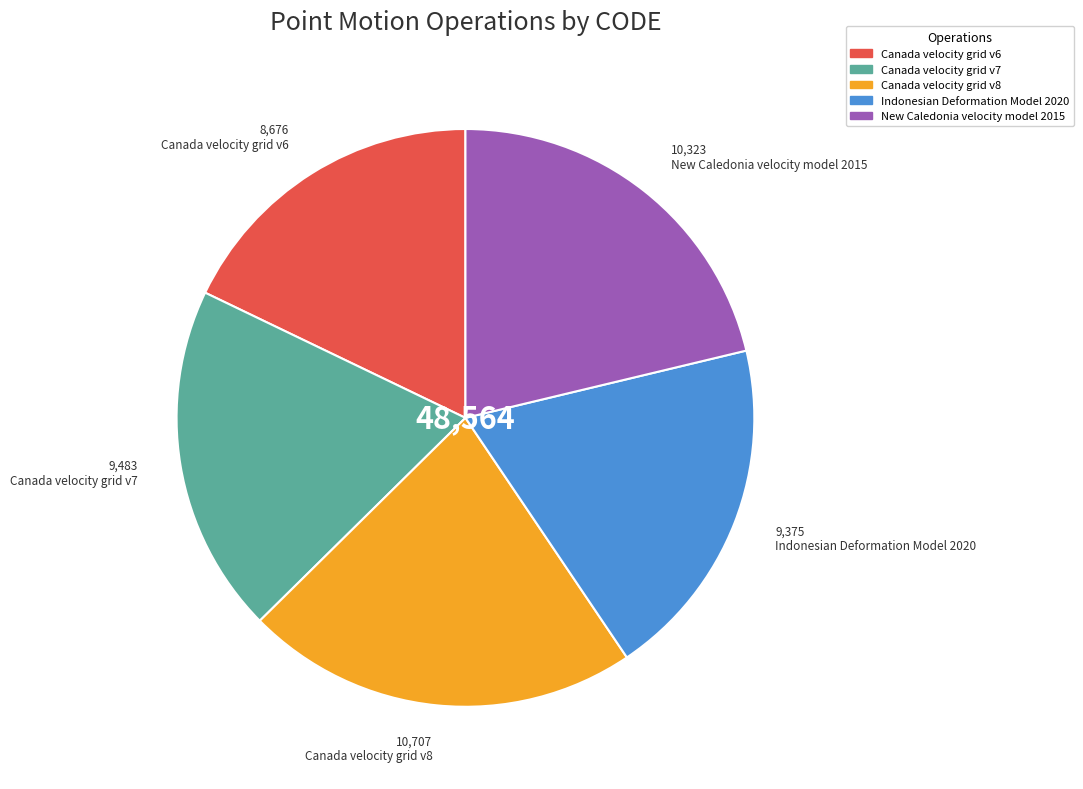

What is the ratio of the value at Indonesian Deformation Model 2020 to the value at Canada velocity grid v6?

1.1